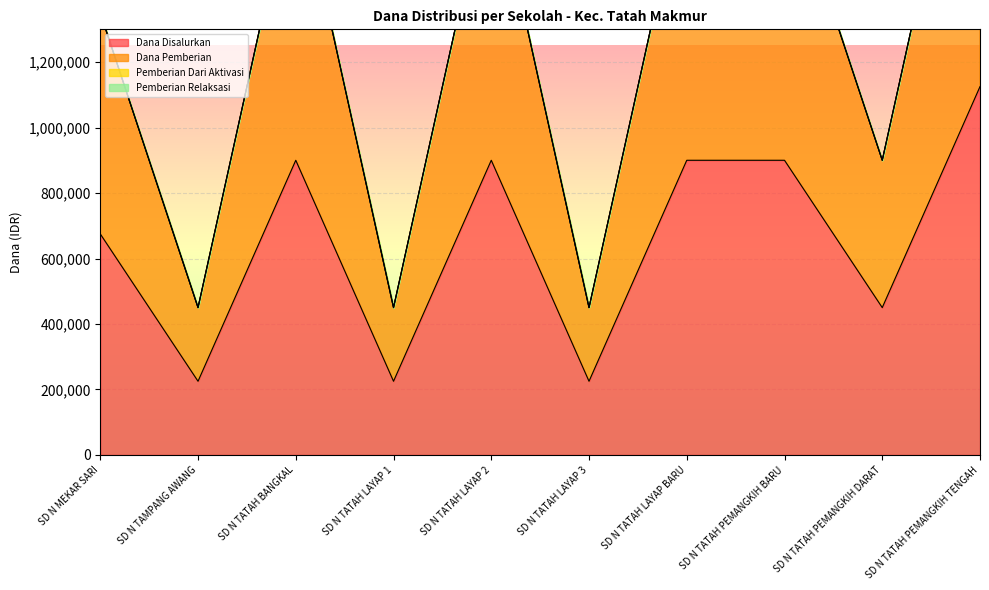

What is the value of the Dana Disalurkan point at the 8th from the left?

900000